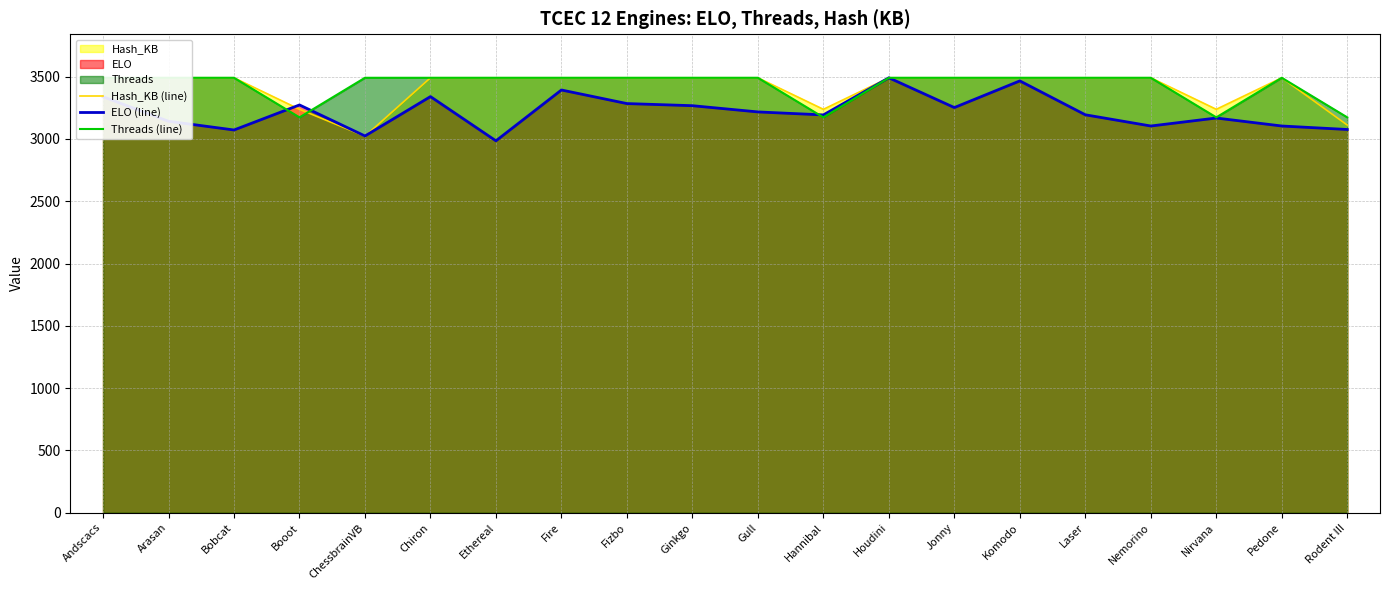

Read the ELO (line) value at Bobcat.

3072